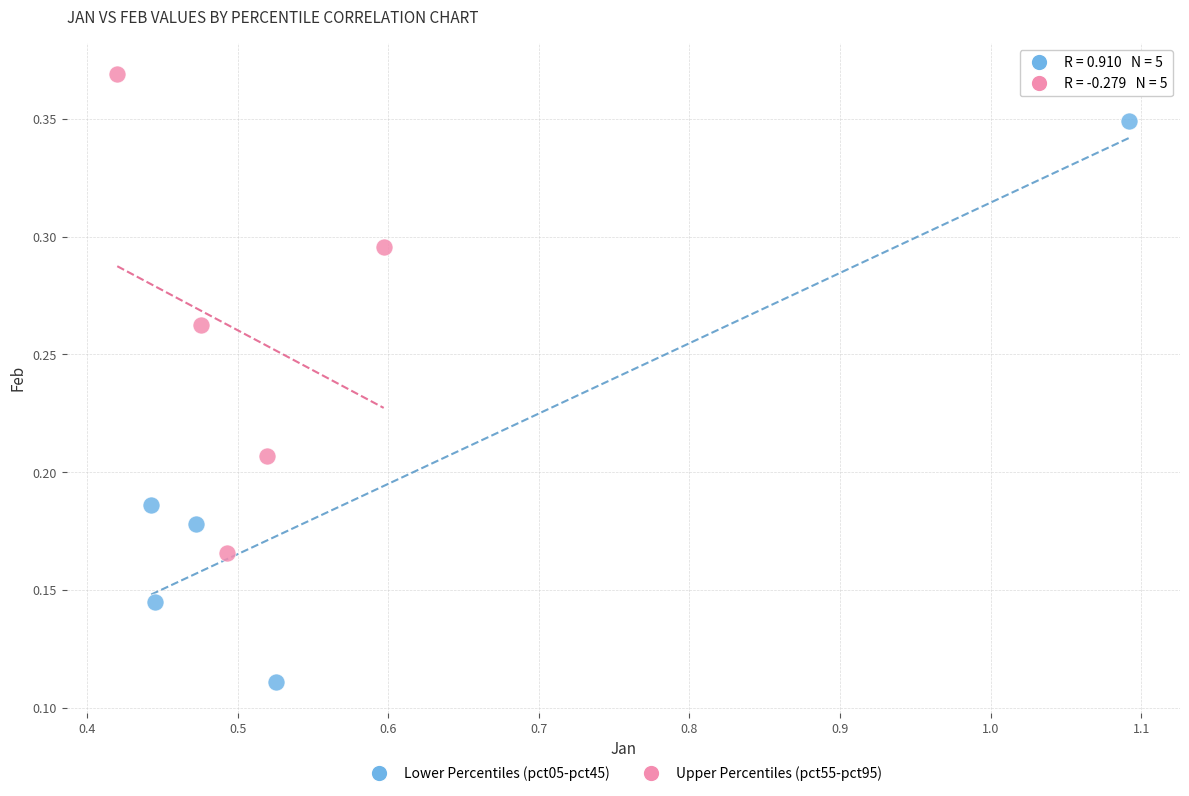

What are all the series names shown in the legend?

Lower Percentiles (pct05-pct45), Upper Percentiles (pct55-pct95)